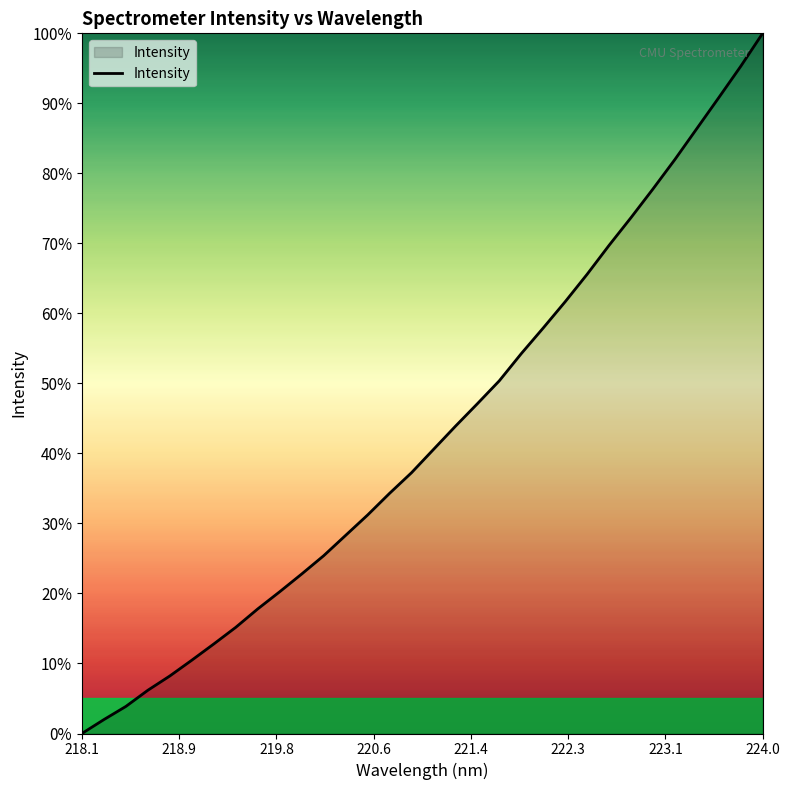

What is the maximum value shown in the chart?

100.0